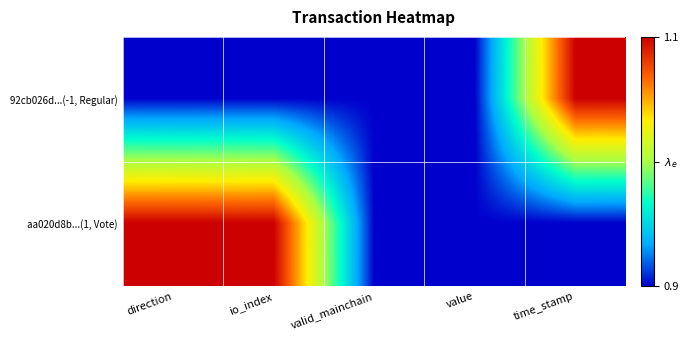

Which series has the largest range (max minus min)?

92cb026d...(-1, Regular)